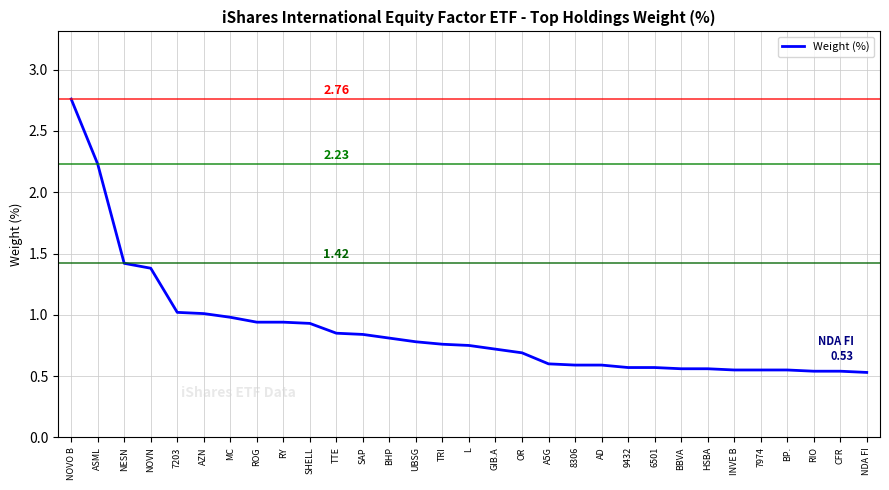

What is the difference between the maximum and minimum values?

2.2